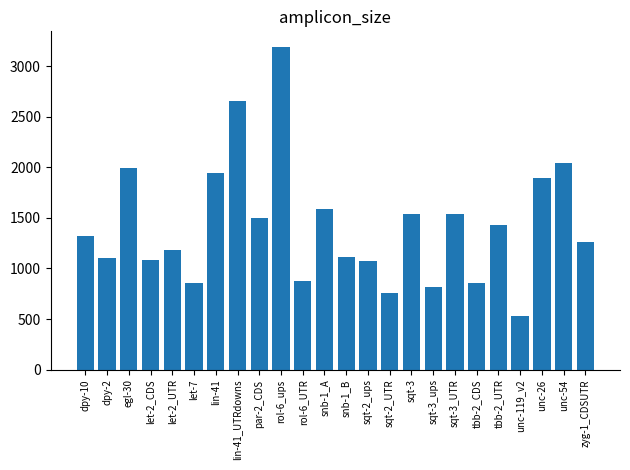

What is the label of the 11th bar from the right?

sqt-2_ups